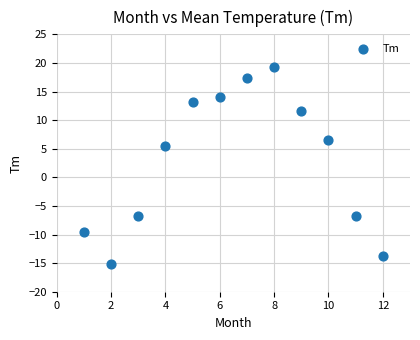

What Y value in the scatter plot is closest to 2?

5.5